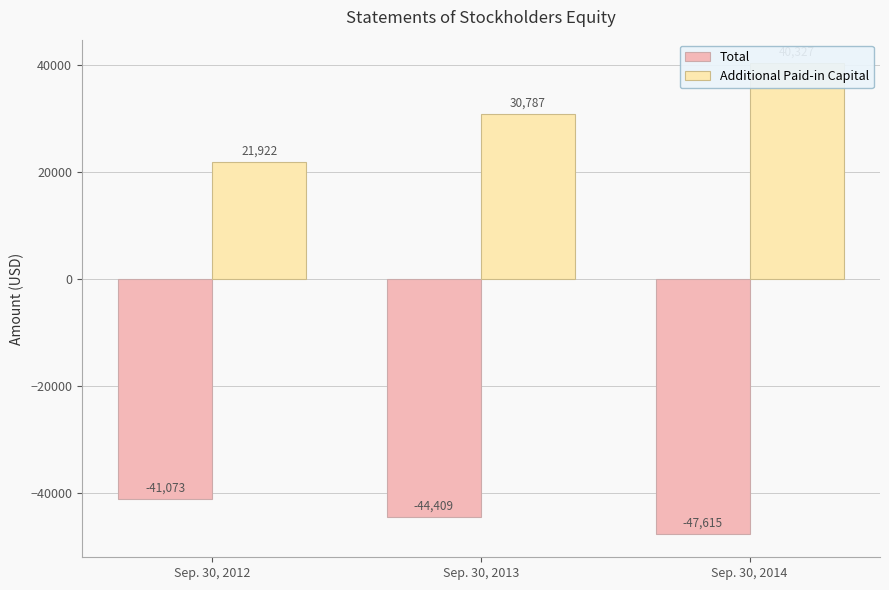

Rank the categories by Additional Paid-in Capital value from highest to lowest.

Sep. 30, 2014, Sep. 30, 2013, Sep. 30, 2012